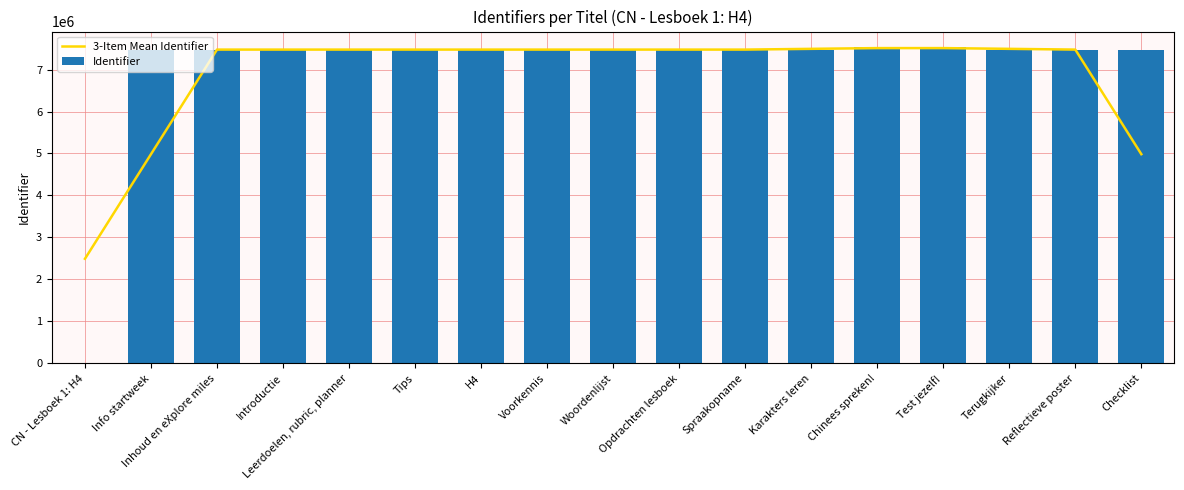

How many data points in 3-Item Mean Identifier are above 7474996?

9